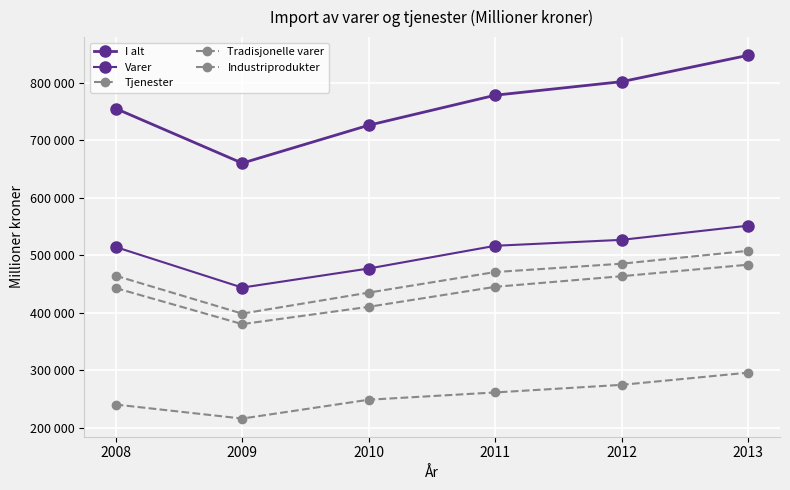

Does the chart have visible grid lines?

Yes